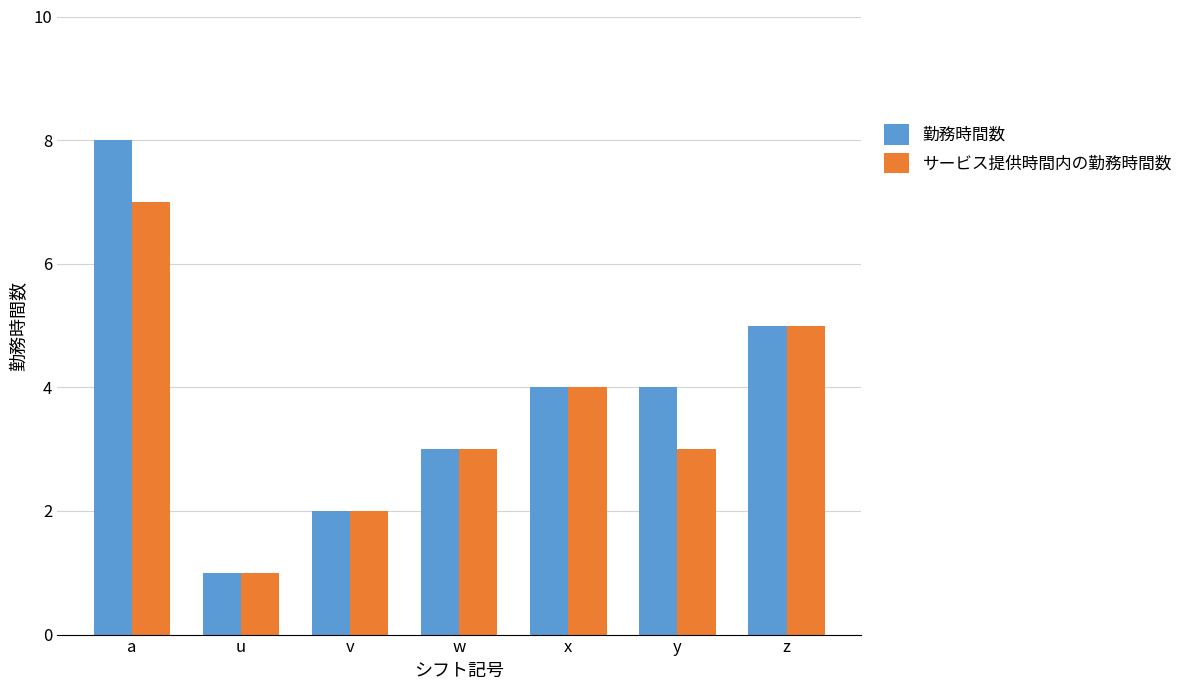

What is the difference between the maximum and second lowest values in the 勤務時間数 series?

6